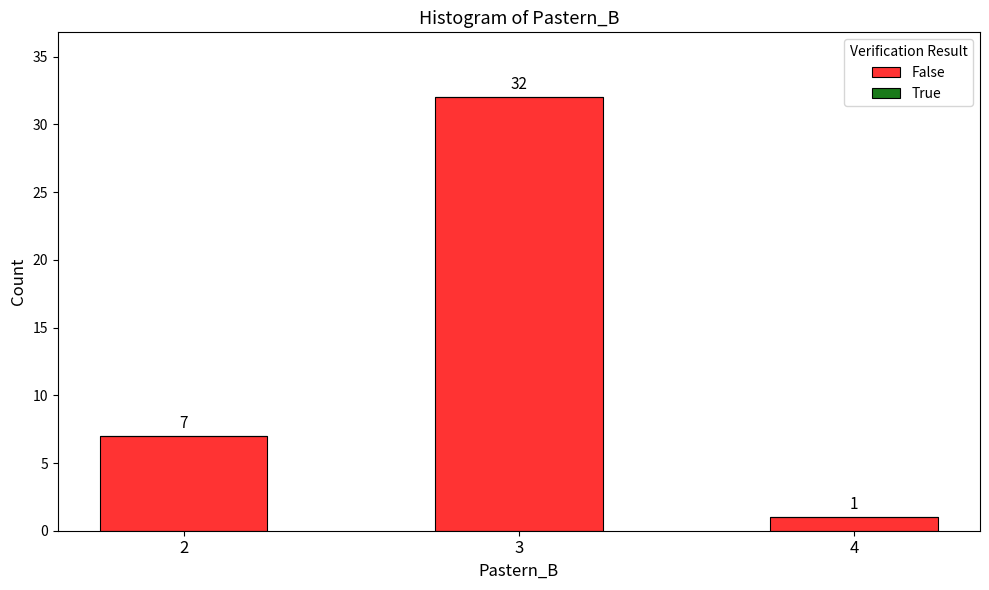

Reading right to left, list all the values displayed in this chart.

1	32	7